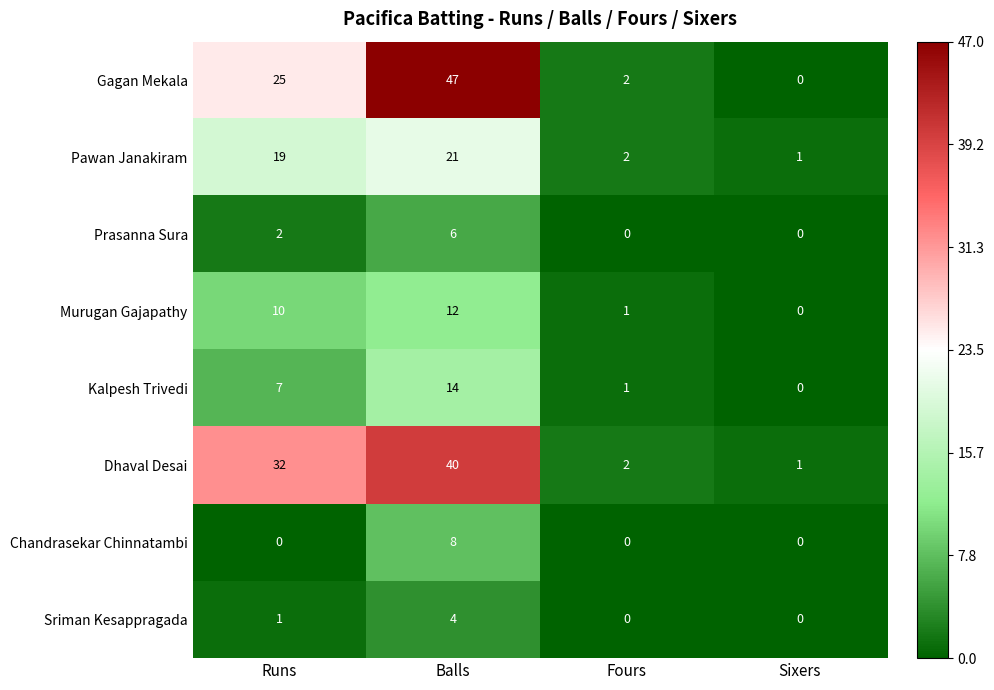

What is the difference between the maximum and minimum values in the Gagan Mekala series?

47